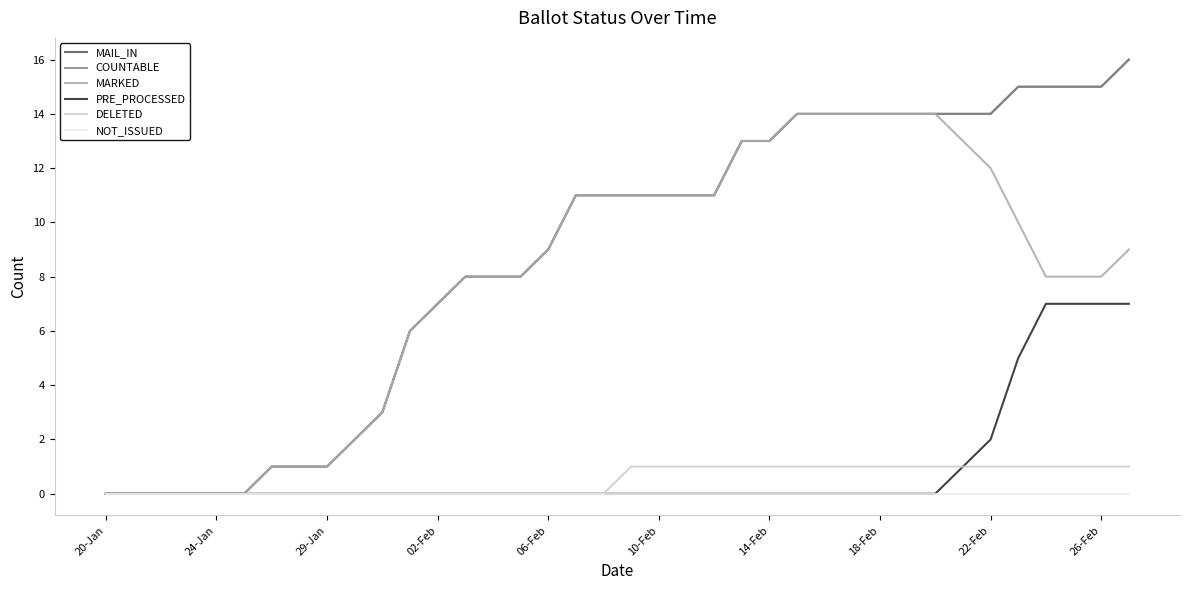

Does the chart have visible grid lines?

No